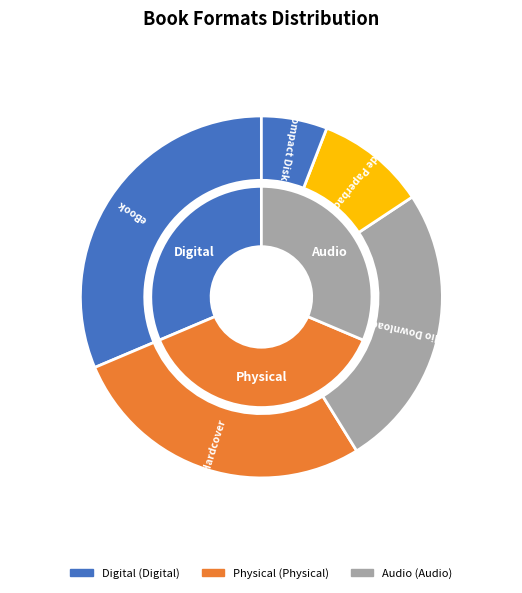

What percentage is the Compact Disk slice, to the nearest percent?

6%